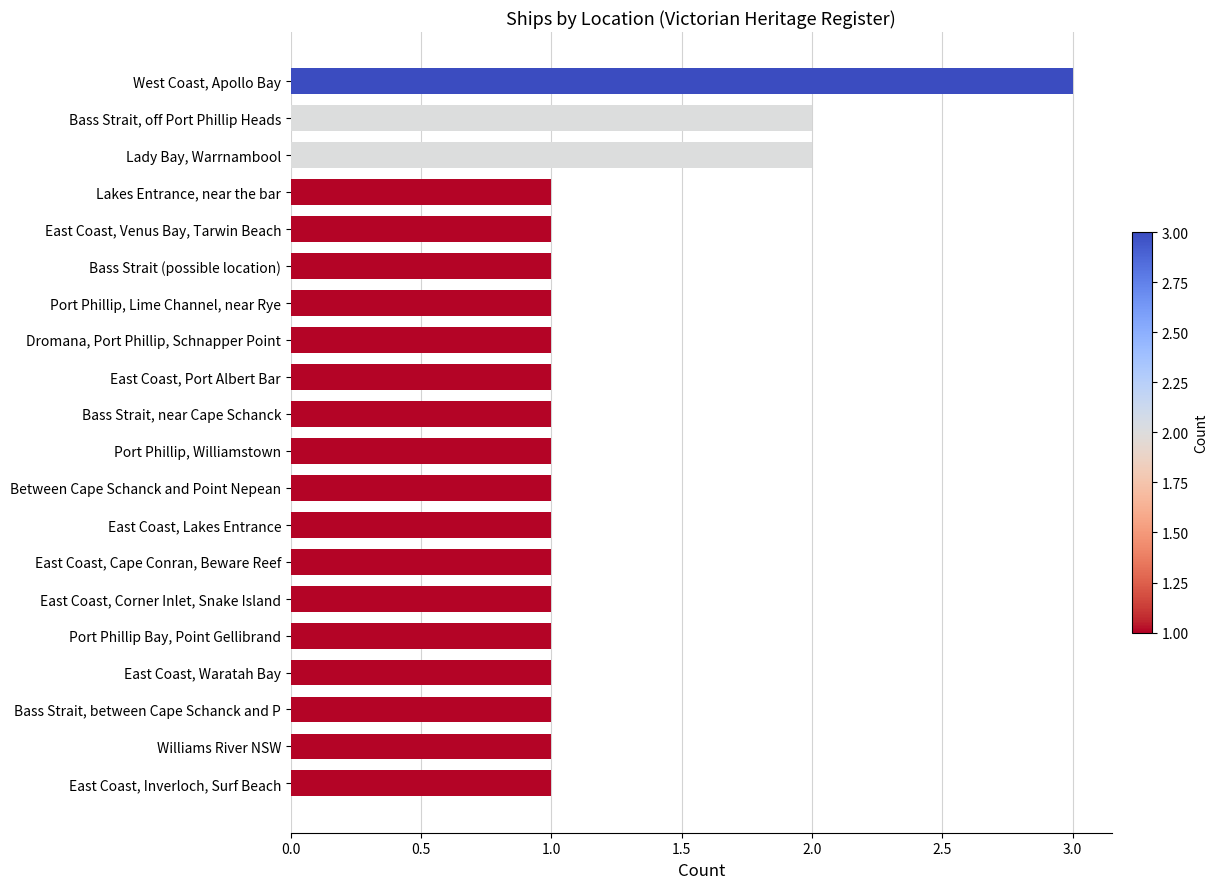

Reading top to bottom, transcribe all the data shown in this chart.

West Coast, Apollo Bay=3	Bass Strait, off Port Phillip Heads=2	Lady Bay, Warrnambool=2	Lakes Entrance, near the bar=1	East Coast, Venus Bay, Tarwin Beach=1	Bass Strait (possible location)=1	Port Phillip, Lime Channel, near Rye=1	Dromana, Port Phillip, Schnapper Point=1	East Coast, Port Albert Bar=1	Bass Strait, near Cape Schanck=1	Port Phillip, Williamstown=1	Between Cape Schanck and Point Nepean=1	East Coast, Lakes Entrance=1	East Coast, Cape Conran, Beware Reef=1	East Coast, Corner Inlet, Snake Island=1	Port Phillip Bay, Point Gellibrand=1	East Coast, Waratah Bay=1	Bass Strait, between Cape Schanck and P=1	Williams River NSW=1	East Coast, Inverloch, Surf Beach=1